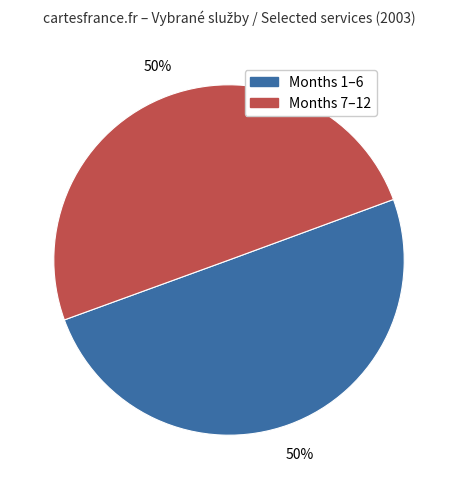

To the nearest percent, what is the average slice percentage?

50%